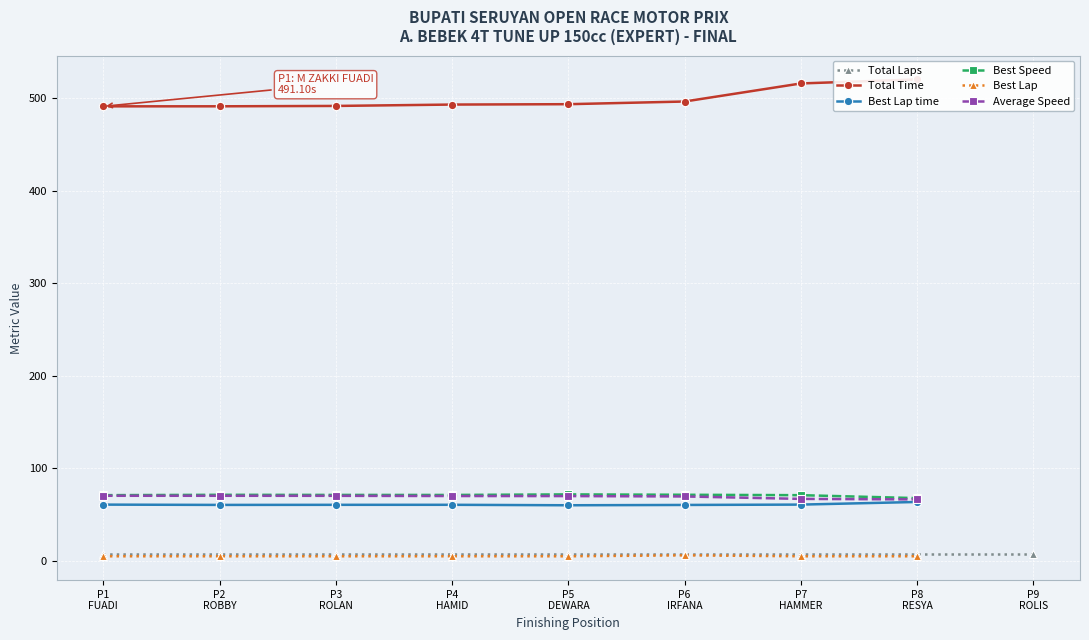

The Average Speed series shows 102.3 at P8
RESYA. True or false?

False